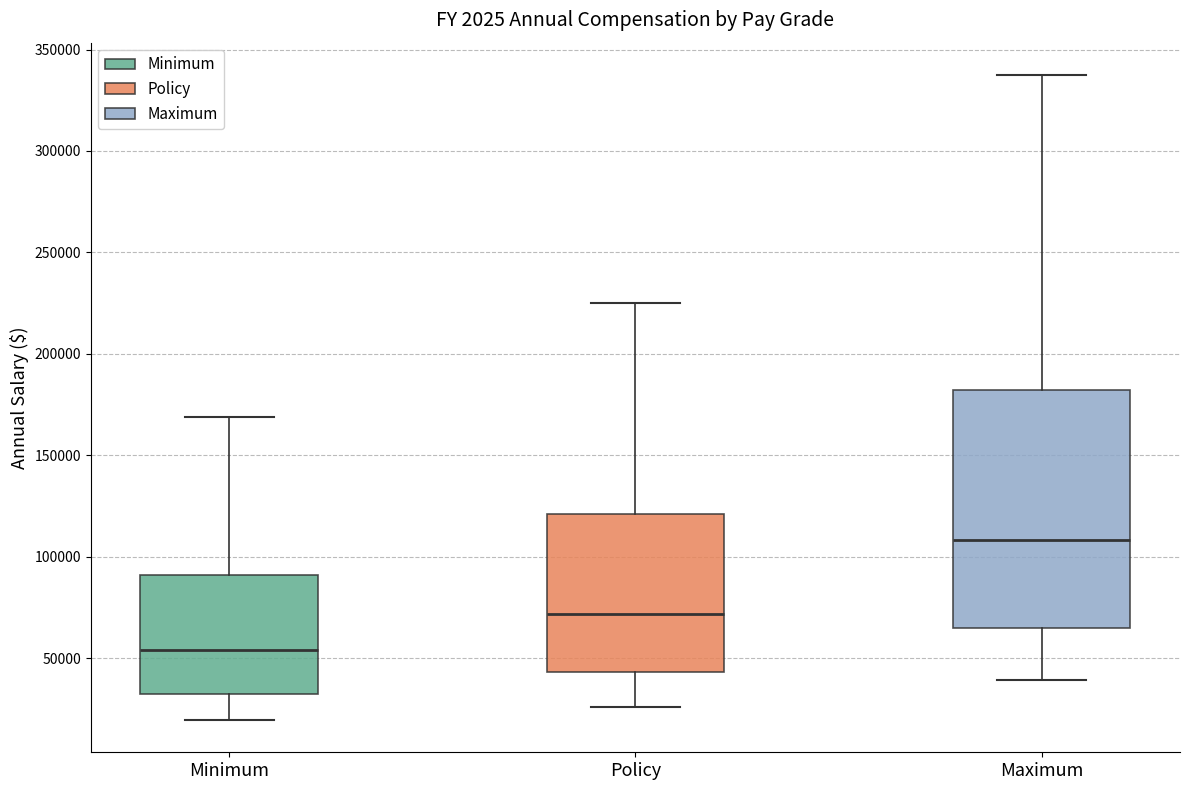

Reading left to right, transcribe this box plot: for each box, give where its median line is, the range the box spans, and where its two whiskers end, as read against the y-axis. The values are not printed on the chart, so give them approximately, as read against the axis.

Minimum: median 55000, box 35000 to 90000, whiskers 20000 to 170000
Policy: median 70000, box 45000 to 120000, whiskers 25000 to 225000
Maximum: median 110000, box 65000 to 180000, whiskers 40000 to 340000